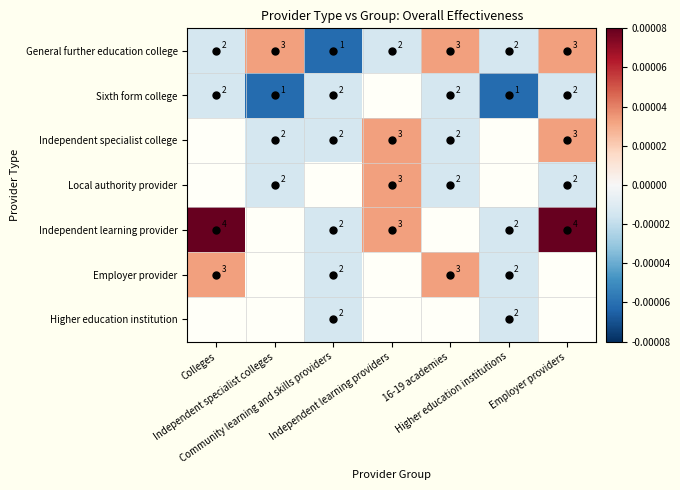

Which has a higher value, Employer providers or Independent specialist colleges?

Employer providers